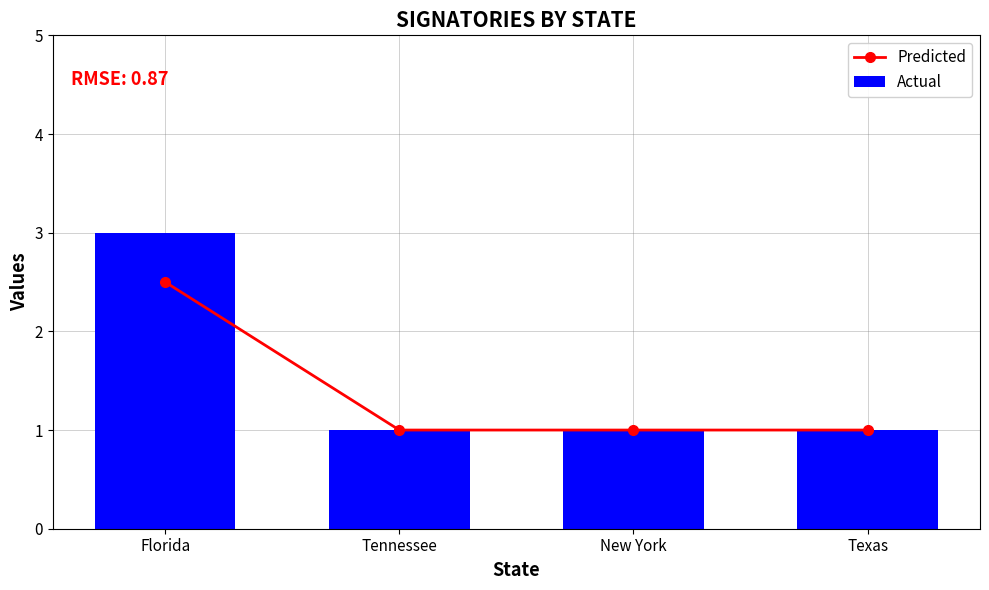

How many categories are shown in the chart?

4